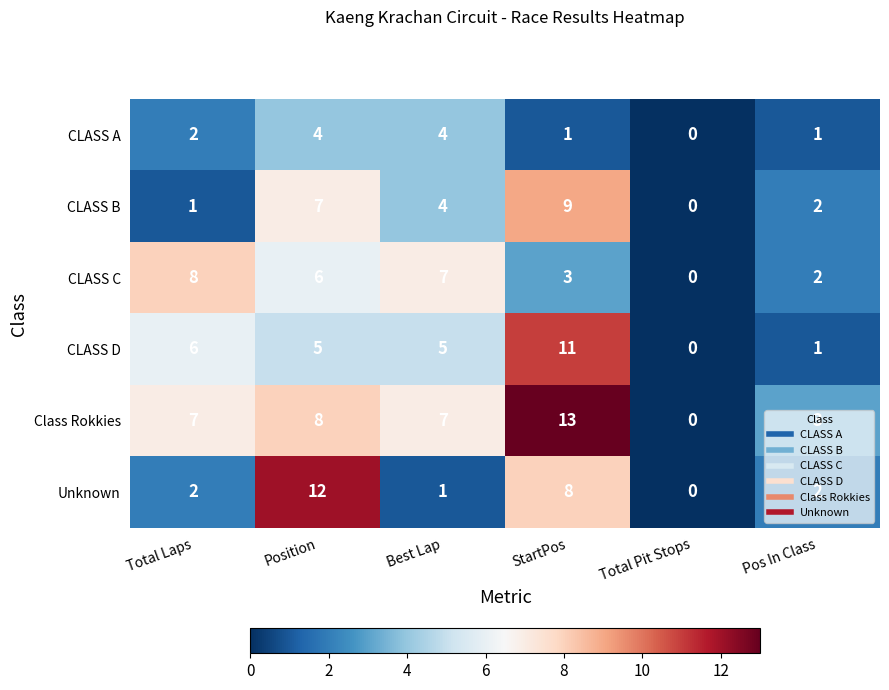

Which series has the widest spread of values?

Class Rokkies